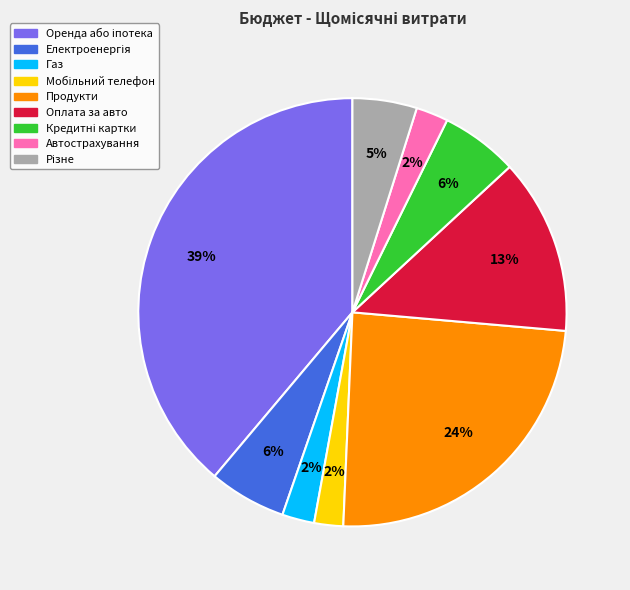

Which has a higher value, Газ or Продукти?

Продукти